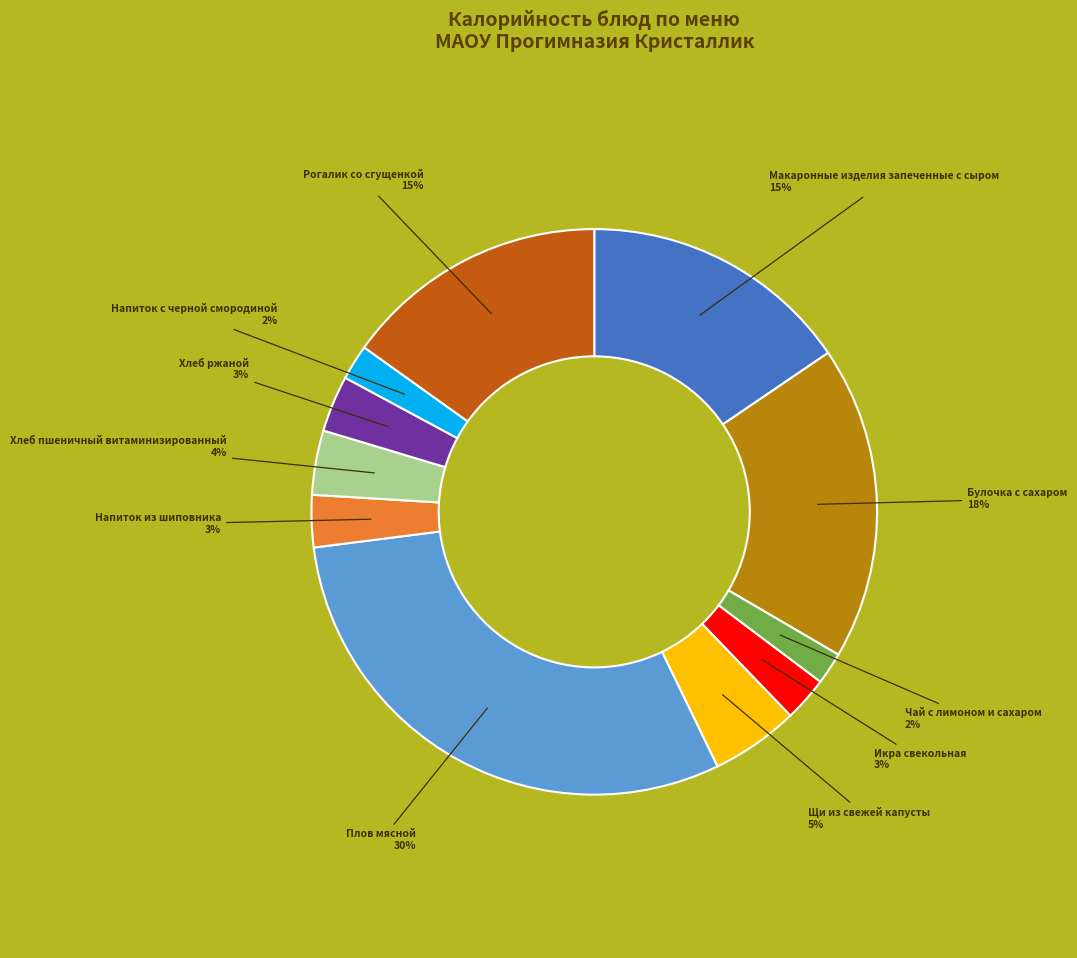

Does any single category account for the majority?

No